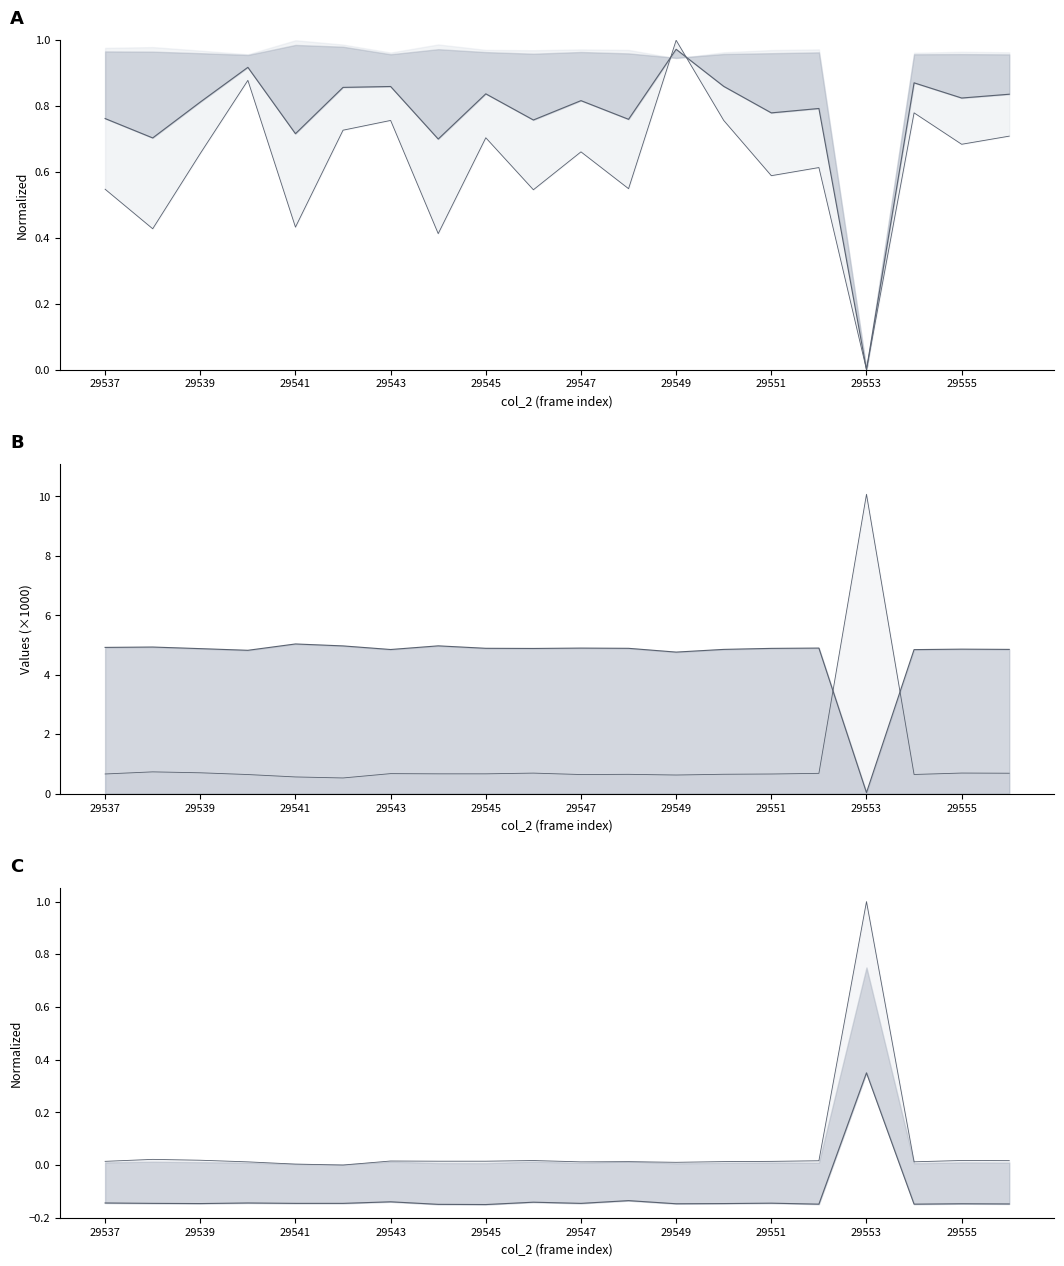

Between which two adjacent categories do col_4 mid and col_7 lower line first intersect?

15 and 16